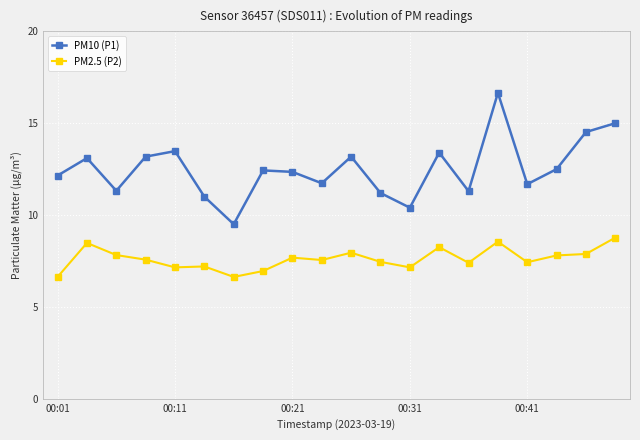

What are all the series names shown in the legend?

PM10 (P1), PM2.5 (P2)